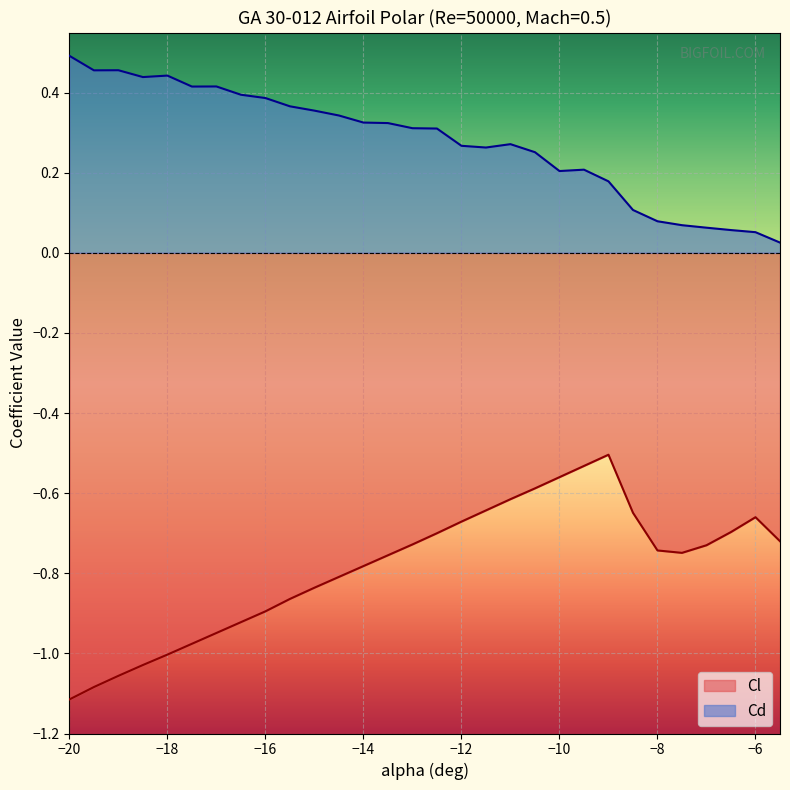

Which series has the largest range (max minus min)?

Cl